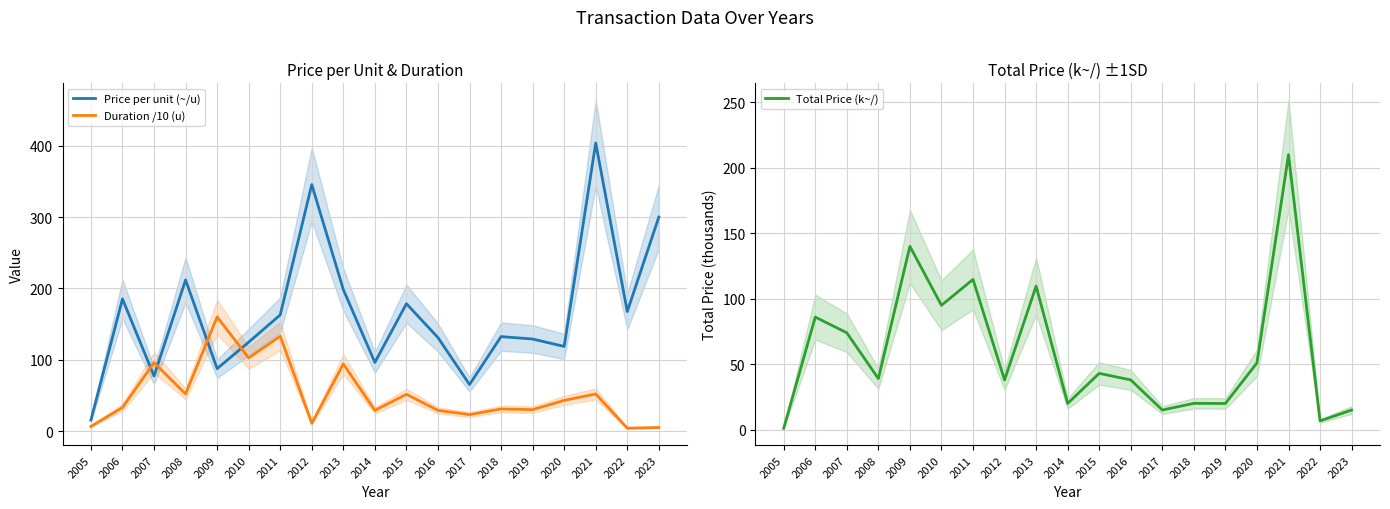

What is the total value across all series at 2010?

322.1